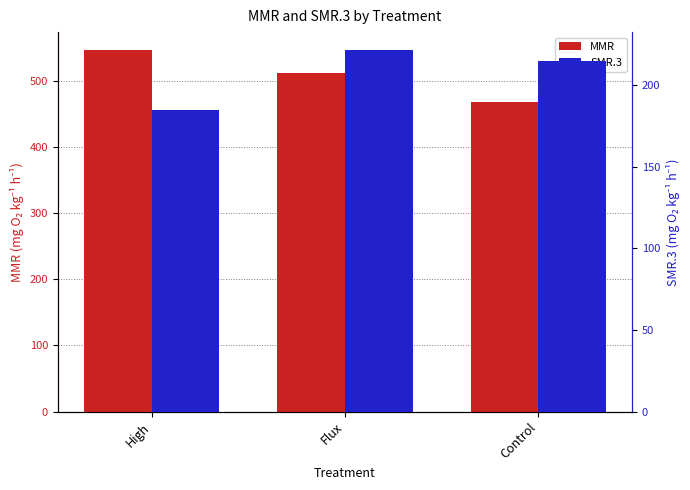

Between High and Control, which series saw the biggest shift?

MMR